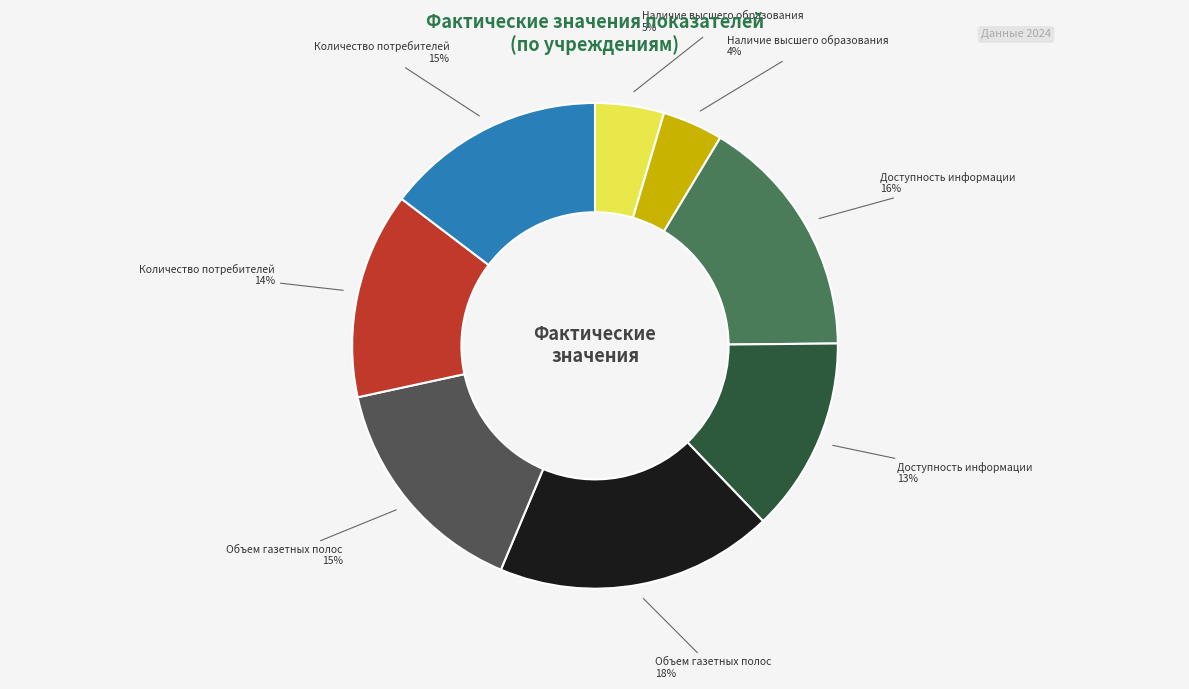

To the nearest percent, what is the difference between the largest and smallest slice percentages?

14%